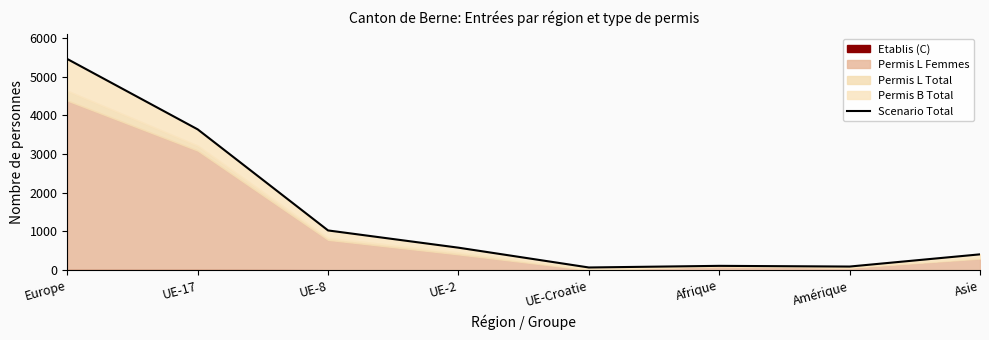

What is the label of the 5th point from the right?

UE-2